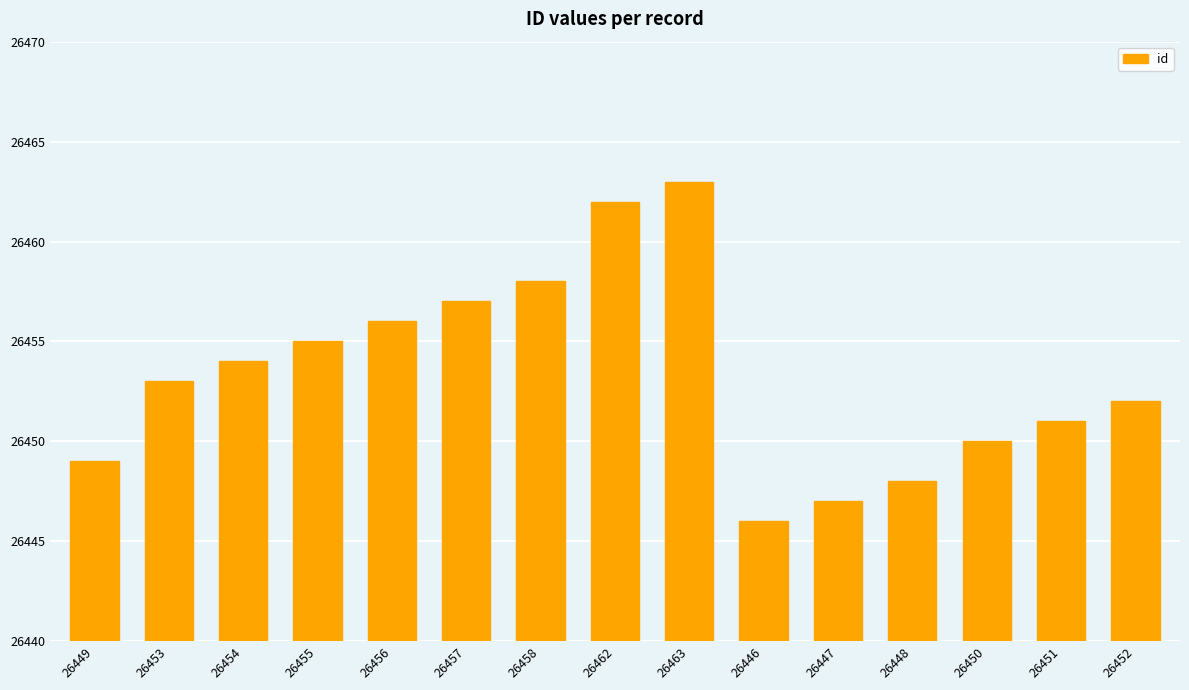

What is the label of the 13th bar from the left?

26450